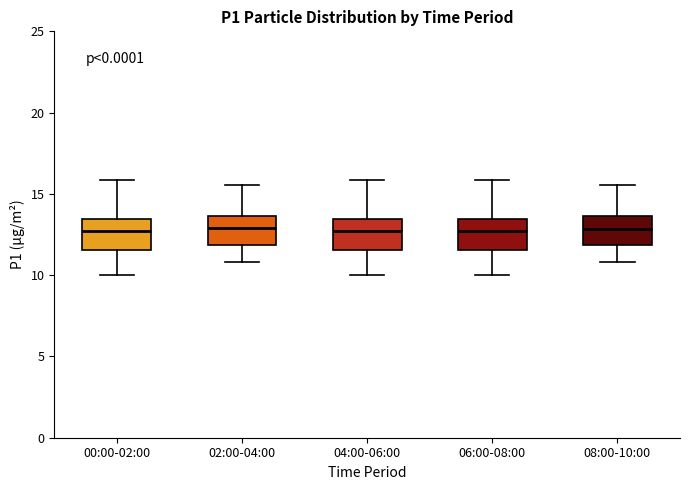

Where does the median line of the box for 00:00-02:00 sit on the y-axis? The values are not printed on the chart, so give them approximately, as read against the axis.

12.5